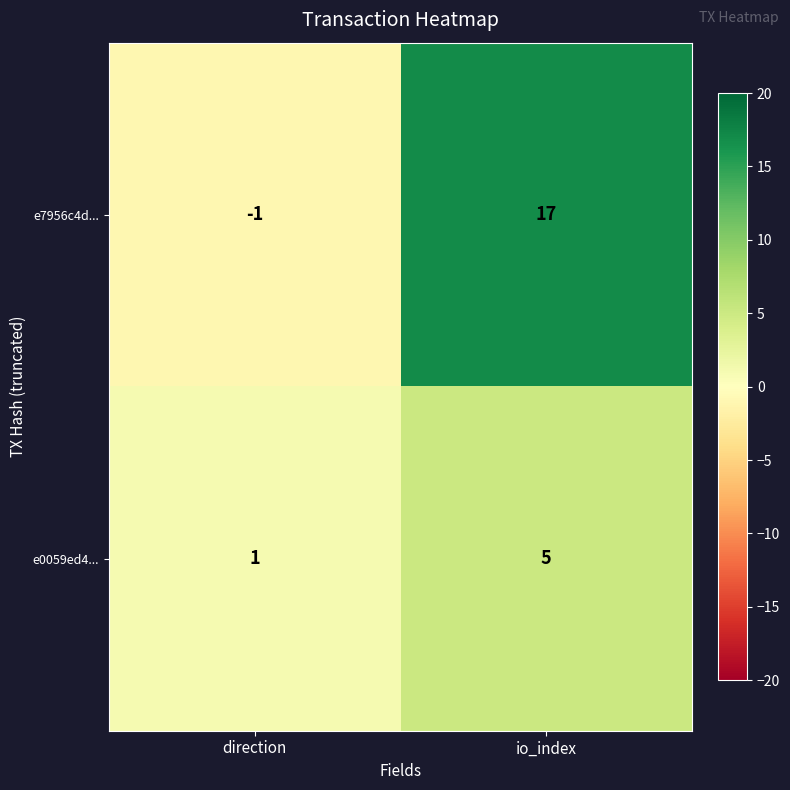

Reading left to right, list all the values displayed in this chart.

e7956c4d...: direction=-1	io_index=17
e0059ed4...: direction=1	io_index=5